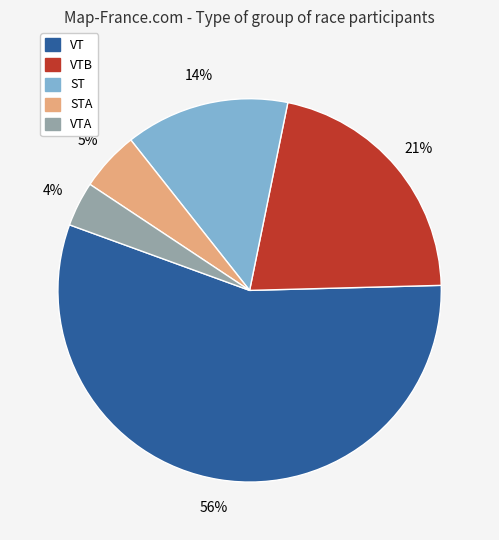

Which has a higher value, ST or VTB?

VTB